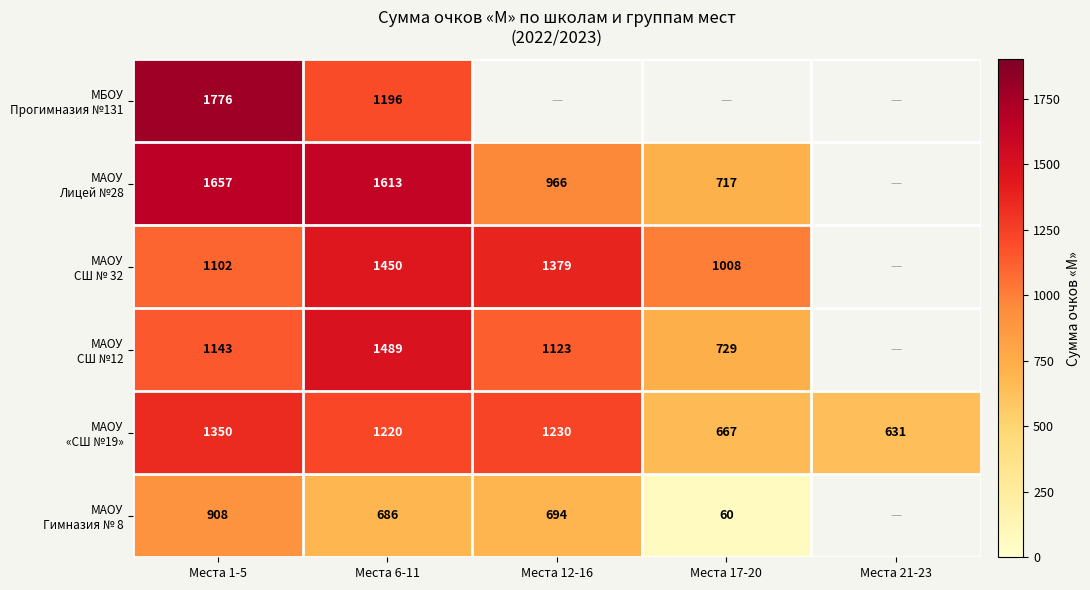

What value does the МАОУ Лицей №28 series have at Места 1-5?

1657.0